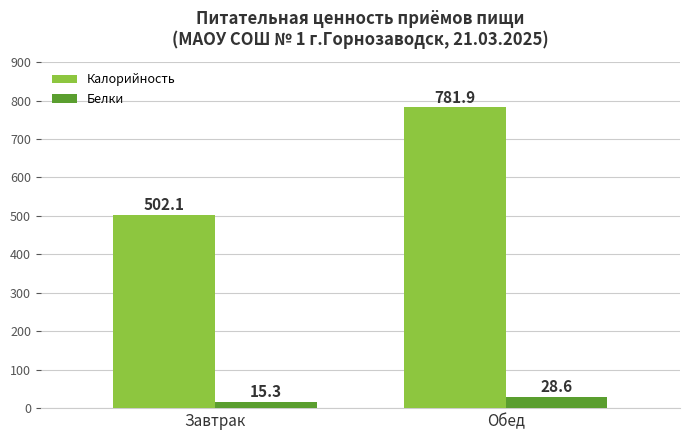

Which series has the largest range (max minus min)?

Калорийность